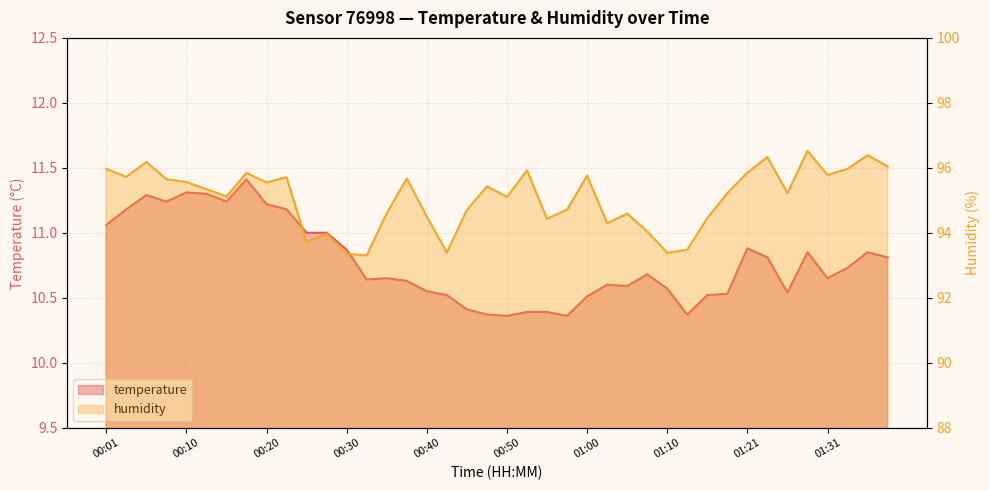

What is the sum of all humidity values?

3802.7